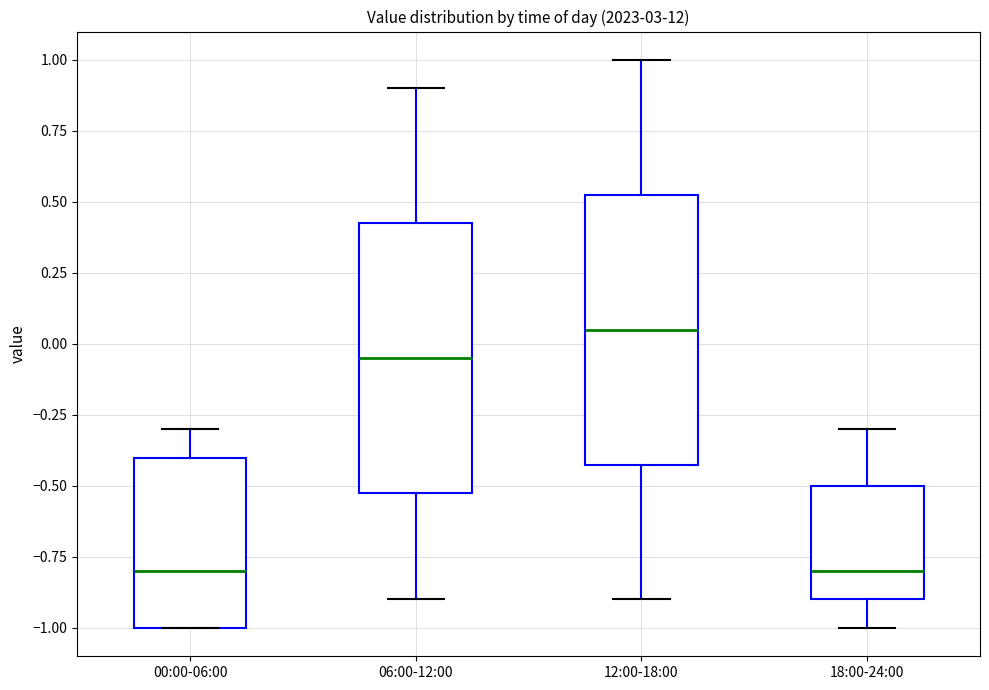

Where does the upper whisker of the box for 00:00-06:00 end on the y-axis? The values are not printed on the chart, so give them approximately, as read against the axis.

-0.30